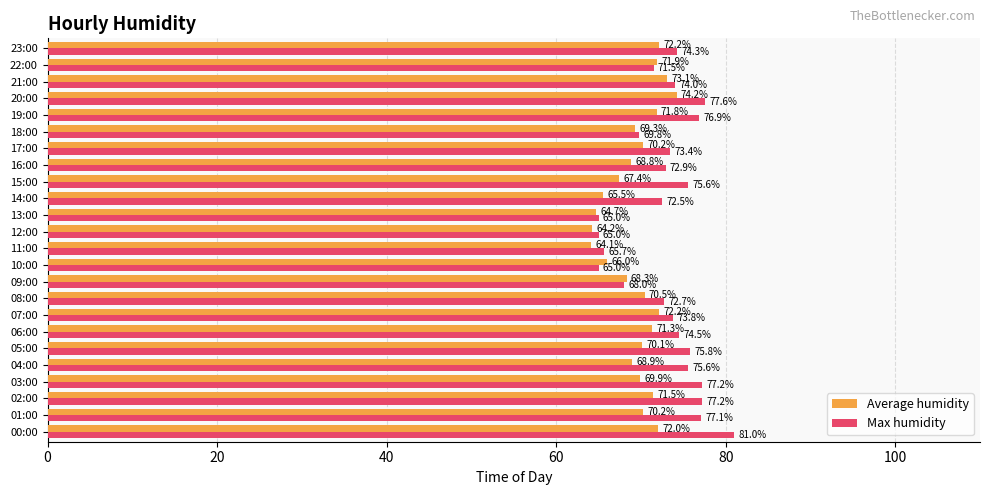

What is the greatest value displayed?

81.0